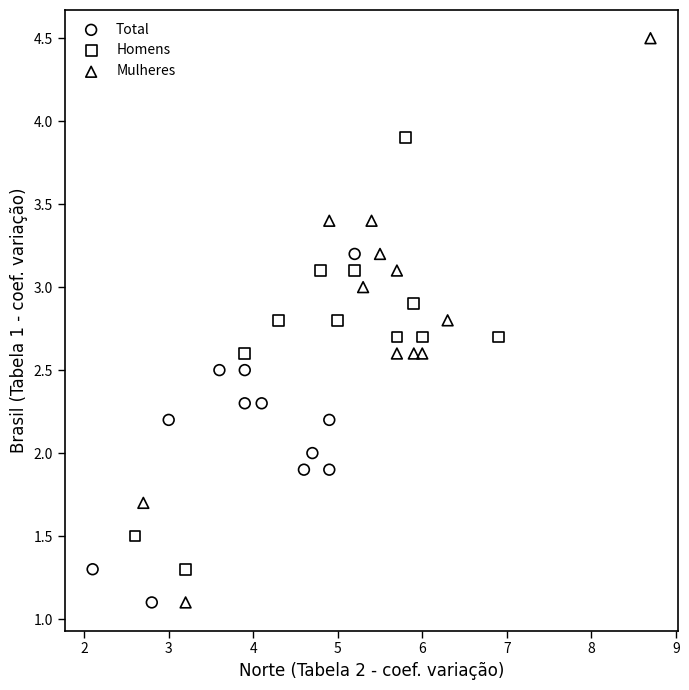

Which series has the largest Y range (max minus min)?

Mulheres